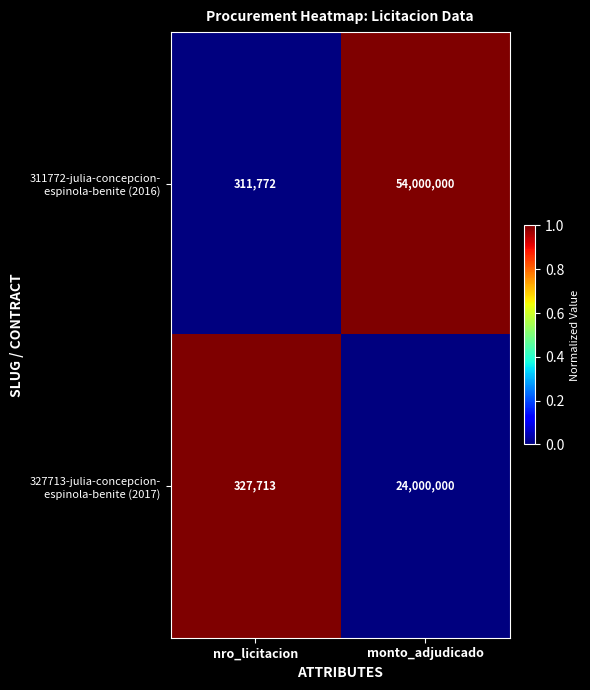

At which category is the sum across all series the highest?

monto_adjudicado